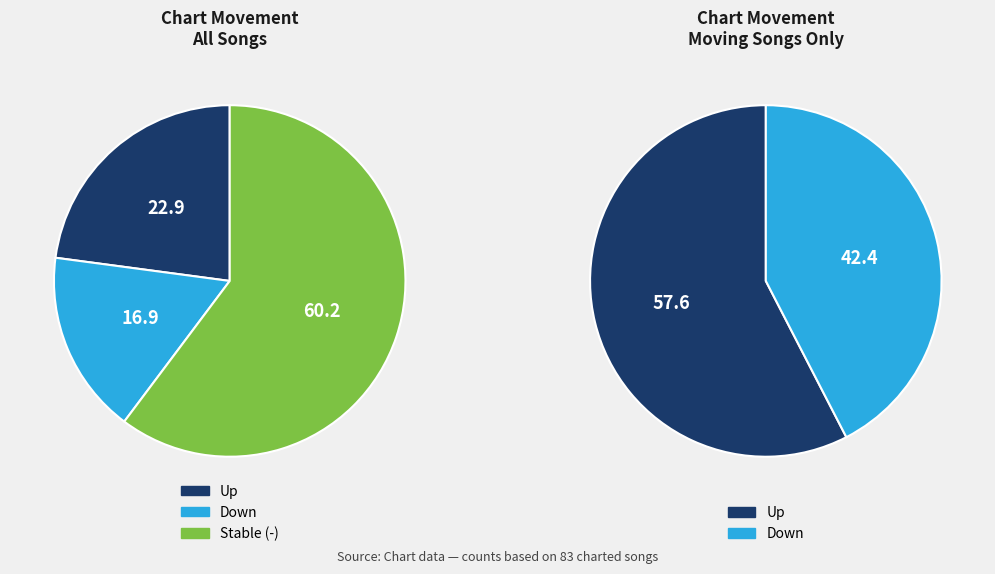

True or false: - accounts for 60% of the total.

True